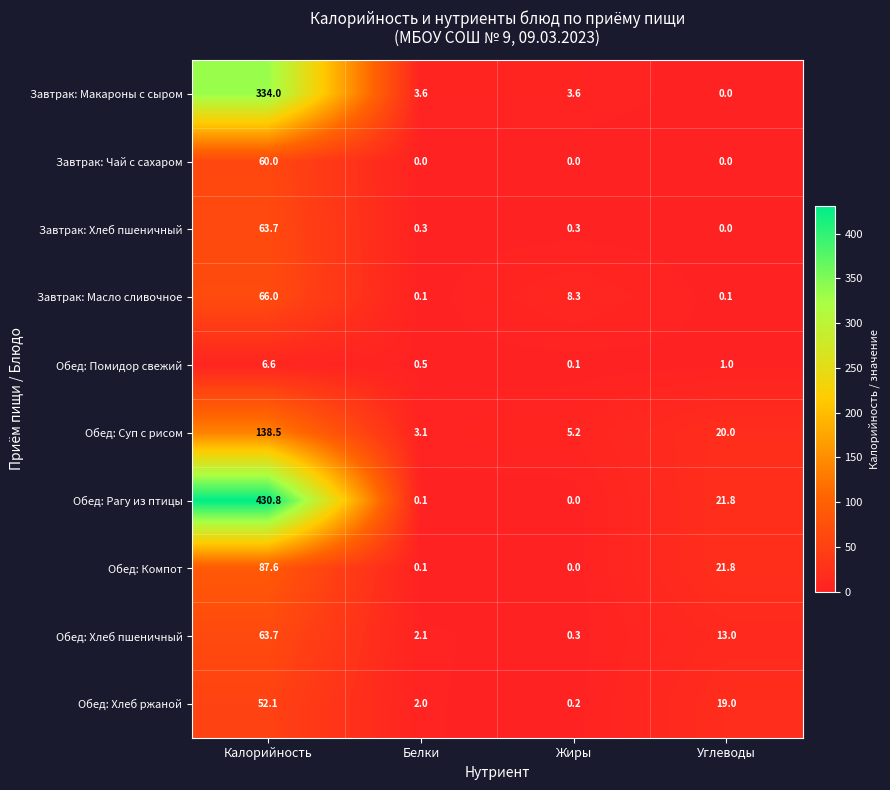

Which series has the widest spread of values?

Обед: Рагу из птицы